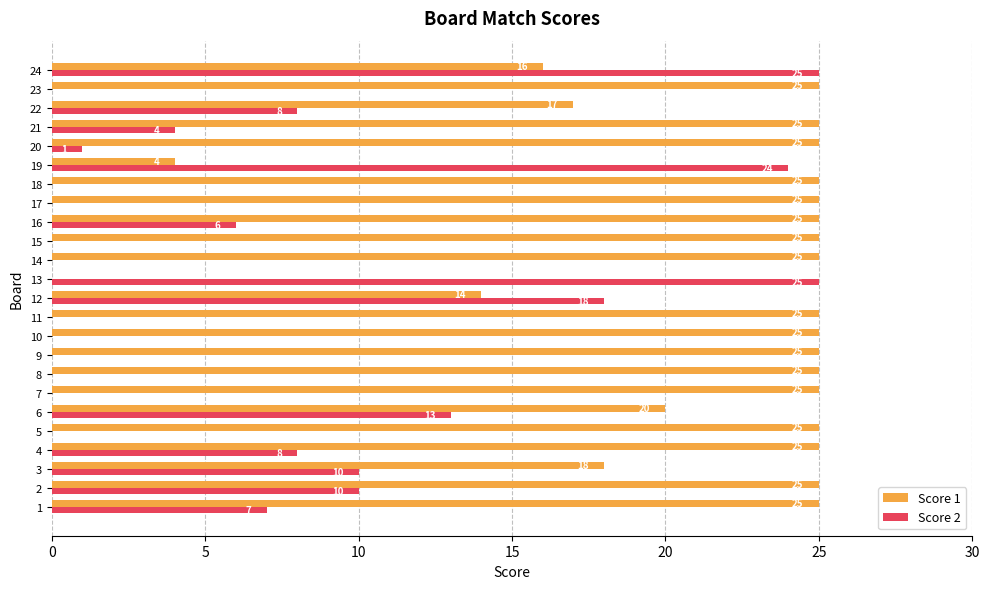

What are all the series names shown in the legend?

Score 1, Score 2